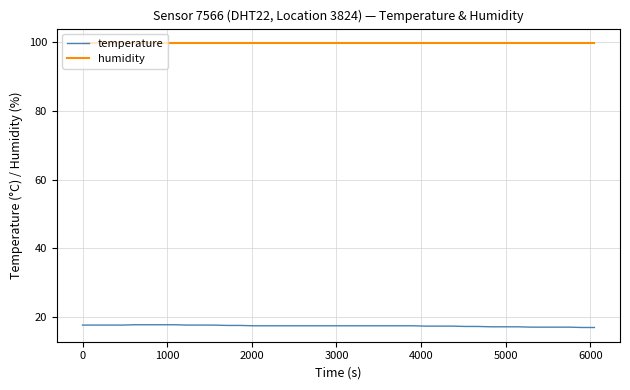

List the series in order of their overall mean, highest first.

humidity, temperature